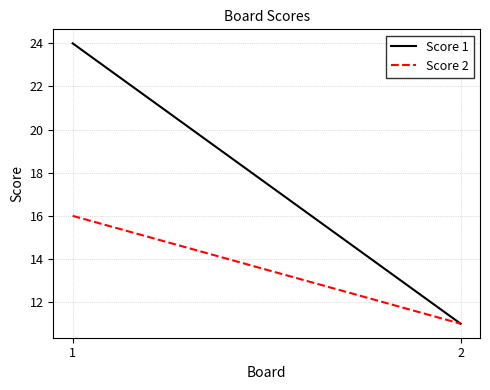

What is the difference between the maximum and minimum values in the Score 2 series?

5